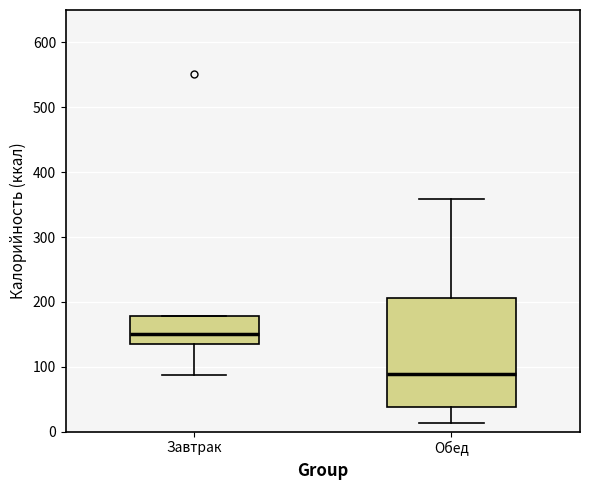

Reading left to right, read every box against the y-axis: the position of its median line, the range the box covers, and the ends of its whiskers. The values are not printed on the chart, so give them approximately, as read against the axis.

Завтрак: median 150, box 140 to 180, whiskers 90 to 180
Обед: median 90, box 40 to 210, whiskers 10 to 360